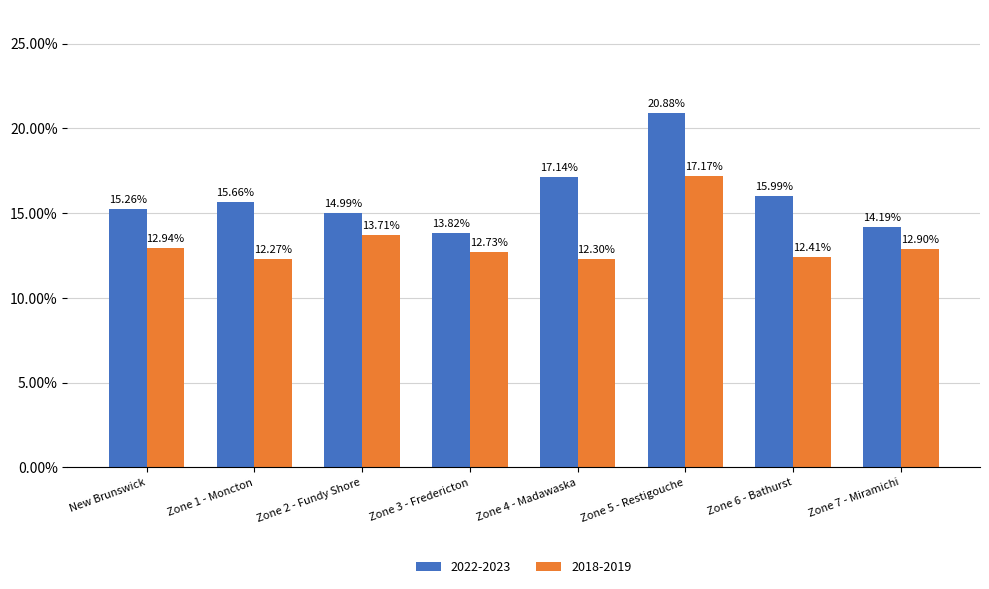

Which series has the widest spread of values?

2022-2023